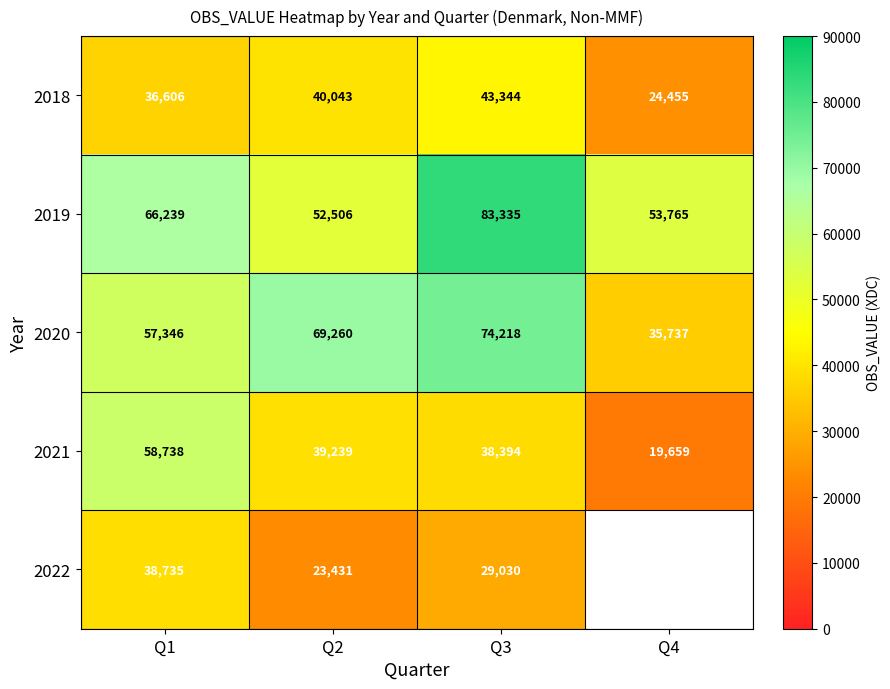

Which label corresponds to the smallest value in the chart?

Q4